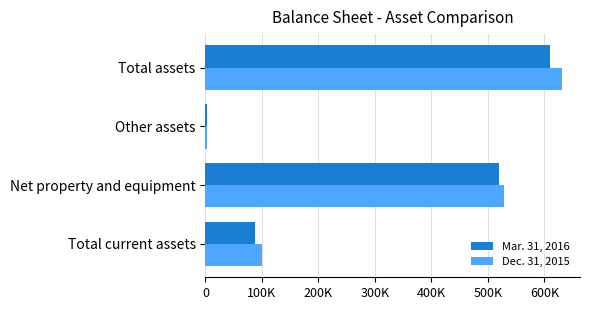

List the series in order of their peak value, highest first.

Dec. 31, 2015, Mar. 31, 2016